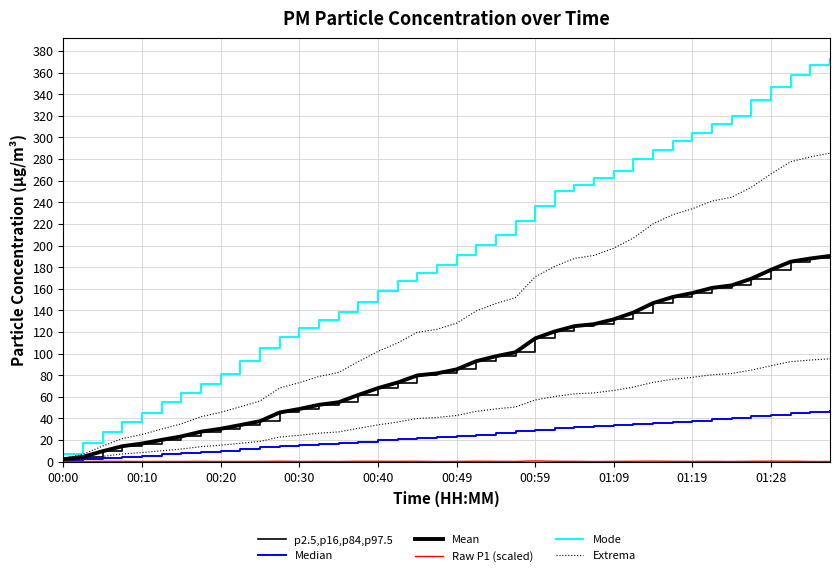

What is the smallest value displayed?

0.1